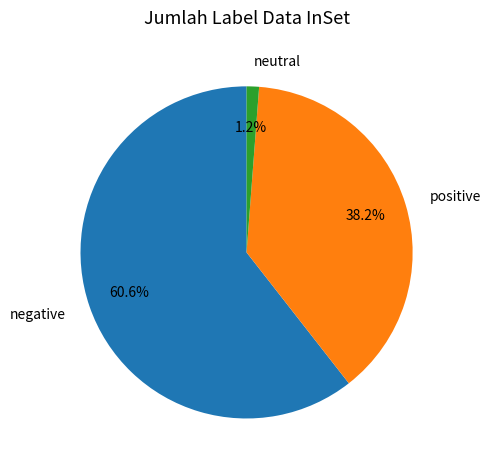

To the nearest percent, what is the average slice percentage?

33%